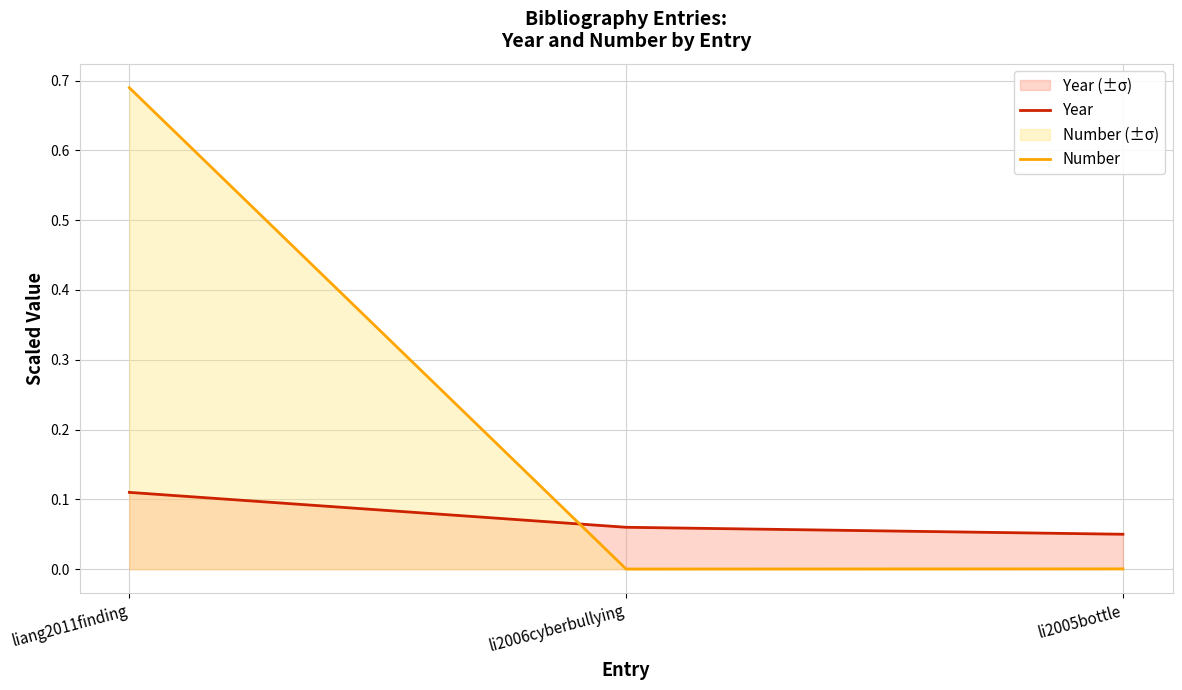

What is the minimum value for Year?

0.1